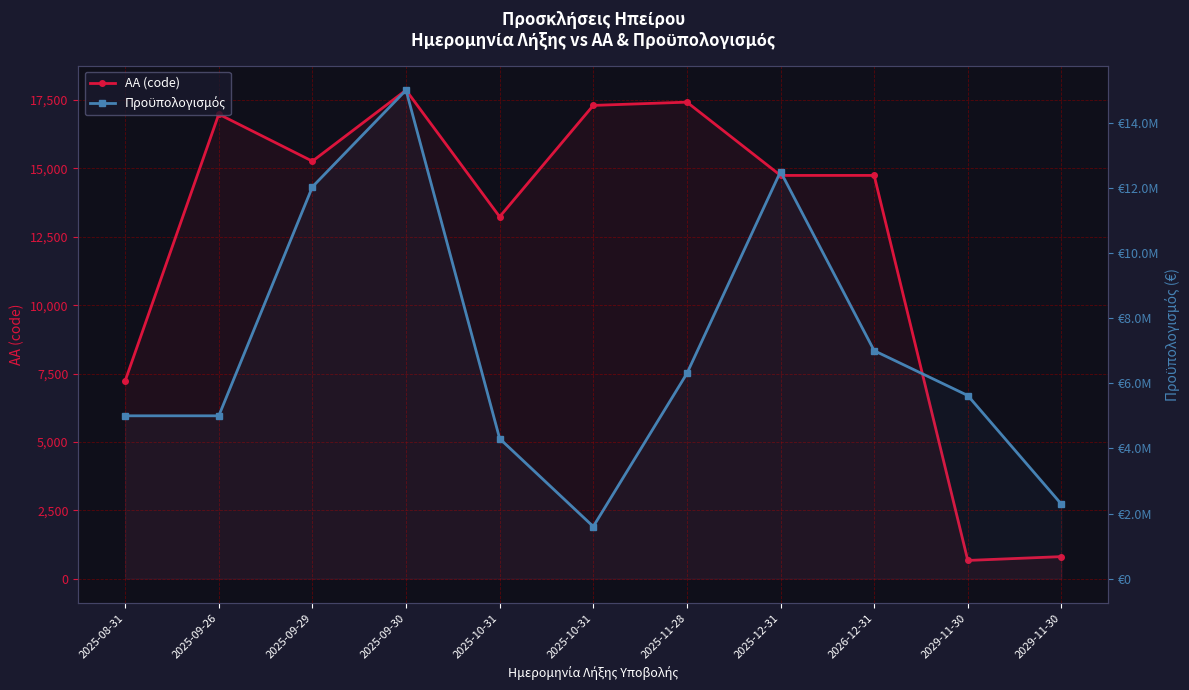

Reading right to left, list all the values displayed in this chart.

ΑΑ (code): 2029-11-30=806	2029-11-30=666	2026-12-31=14746	2025-12-31=14745	2025-11-28=17425	2025-10-31=17306	2025-10-31=13234	2025-09-30=17865	2025-09-29=15265	2025-09-26=16985	2025-08-31=7233
Προϋπολογισμός: 2029-11-30=2287172	2029-11-30=5622879	2026-12-31=7000000	2025-12-31=12500000	2025-11-28=6300000	2025-10-31=1600000	2025-10-31=4300000	2025-09-30=15000000	2025-09-29=12030000	2025-09-26=5000000	2025-08-31=5000000